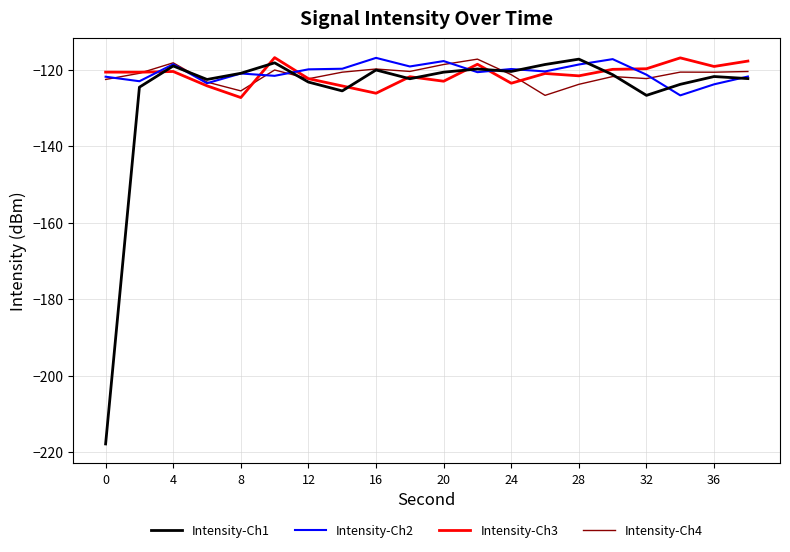

How many lines are shown in the chart?

4